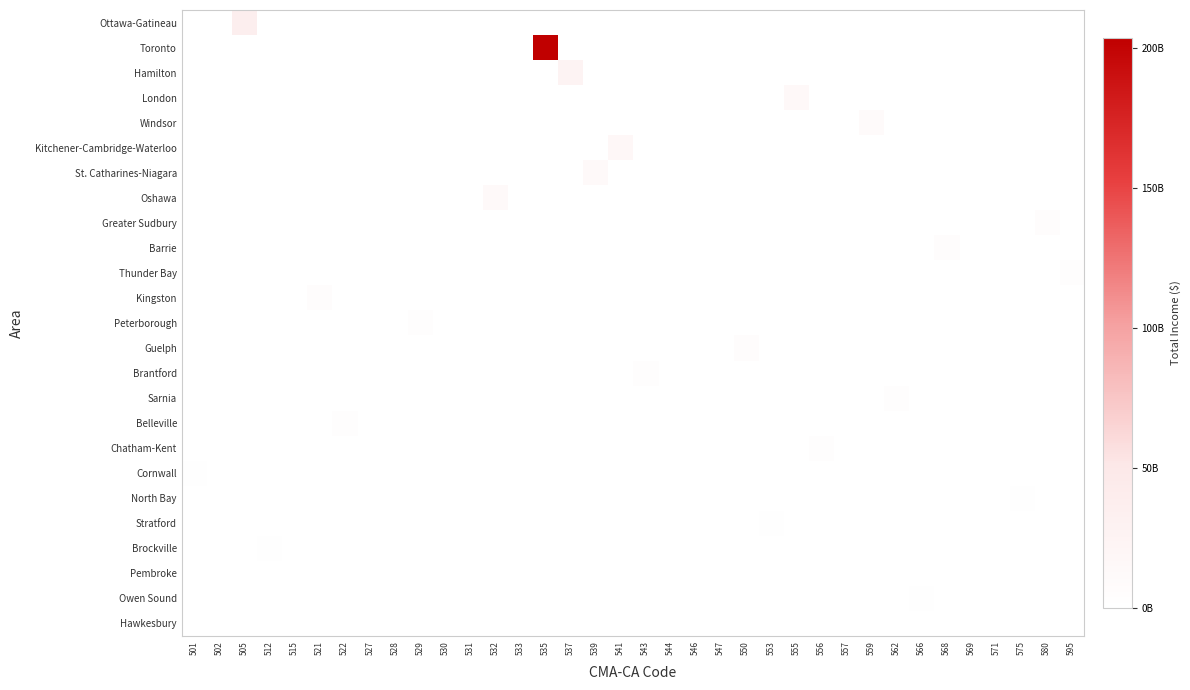

Which category has the lowest value across all series?

501